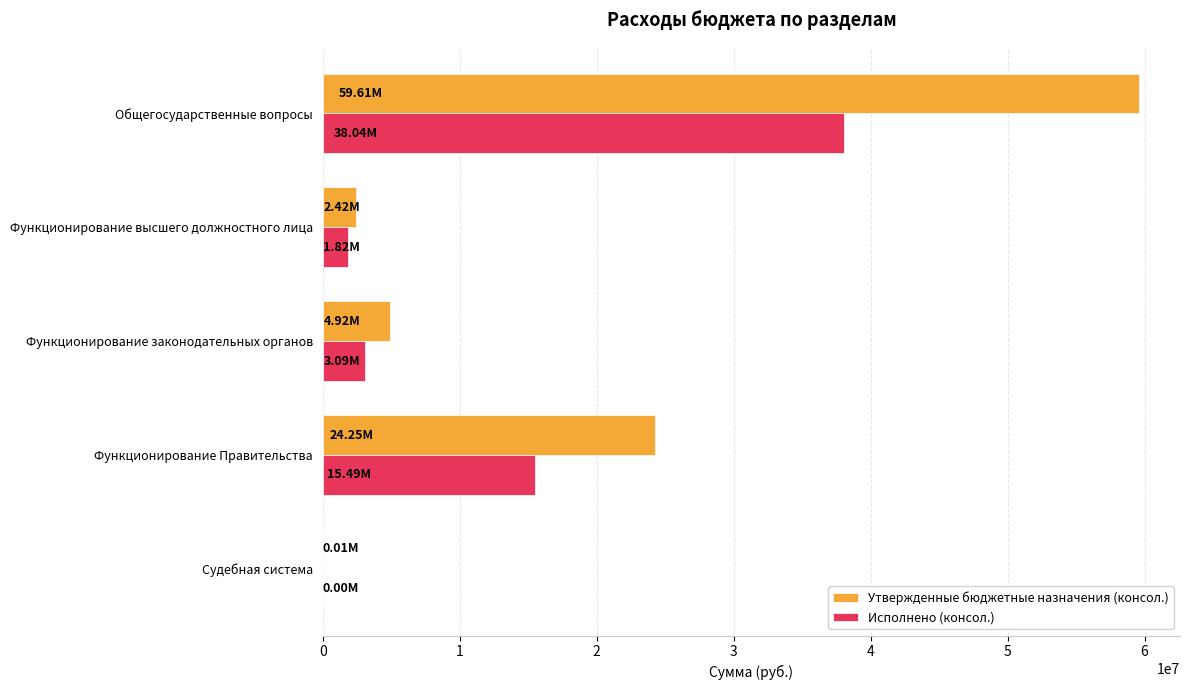

What is the maximum value for Исполнено (консол.)?

38044633.2